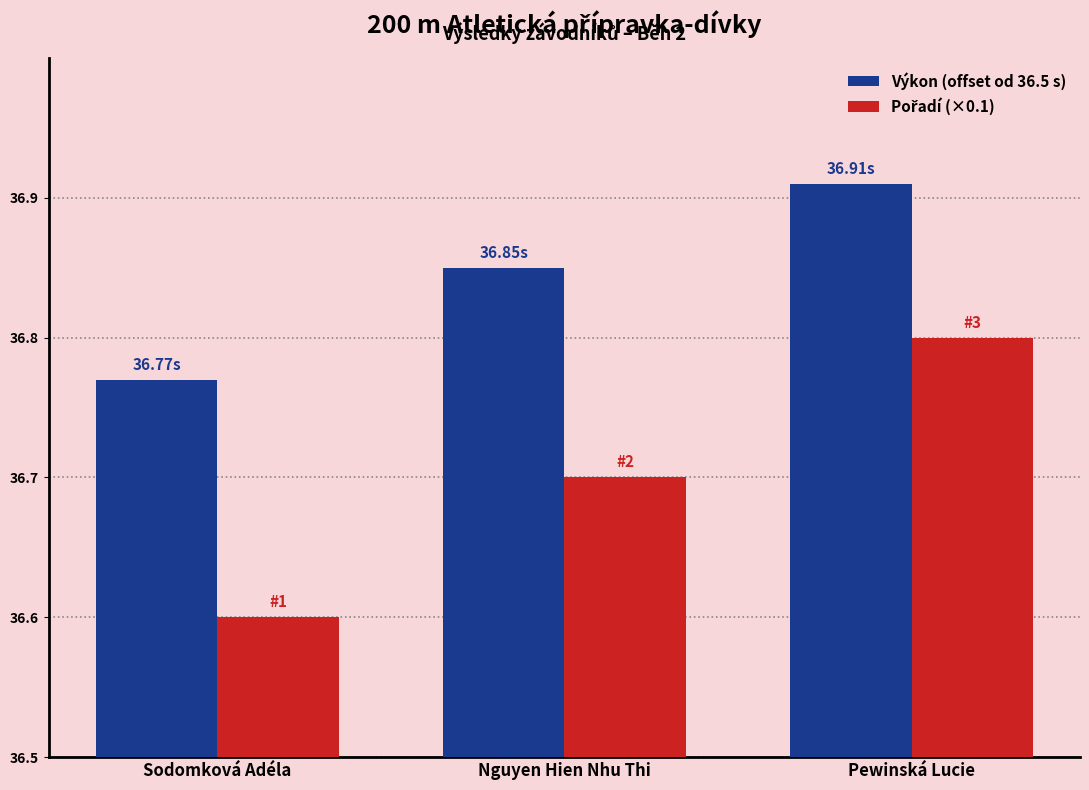

Does the chart contain any negative values?

No